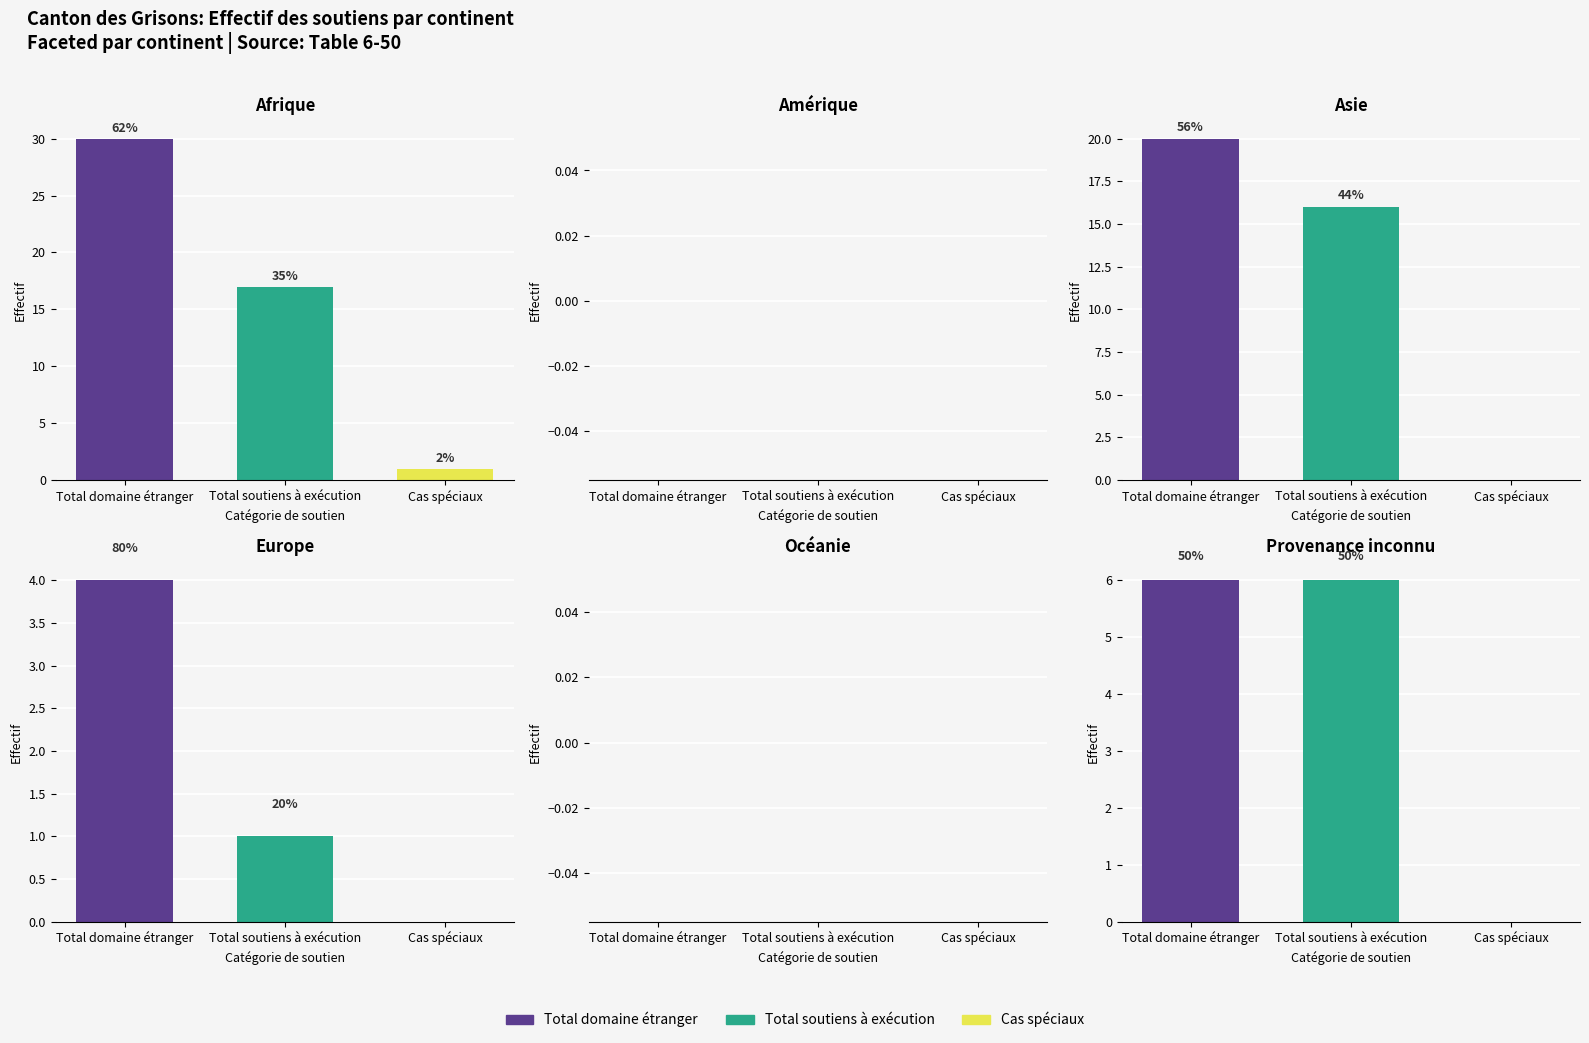

Rank the series by their maximum value, from highest to lowest.

Total domaine étranger, Total soutiens à exécution, Cas spéciaux